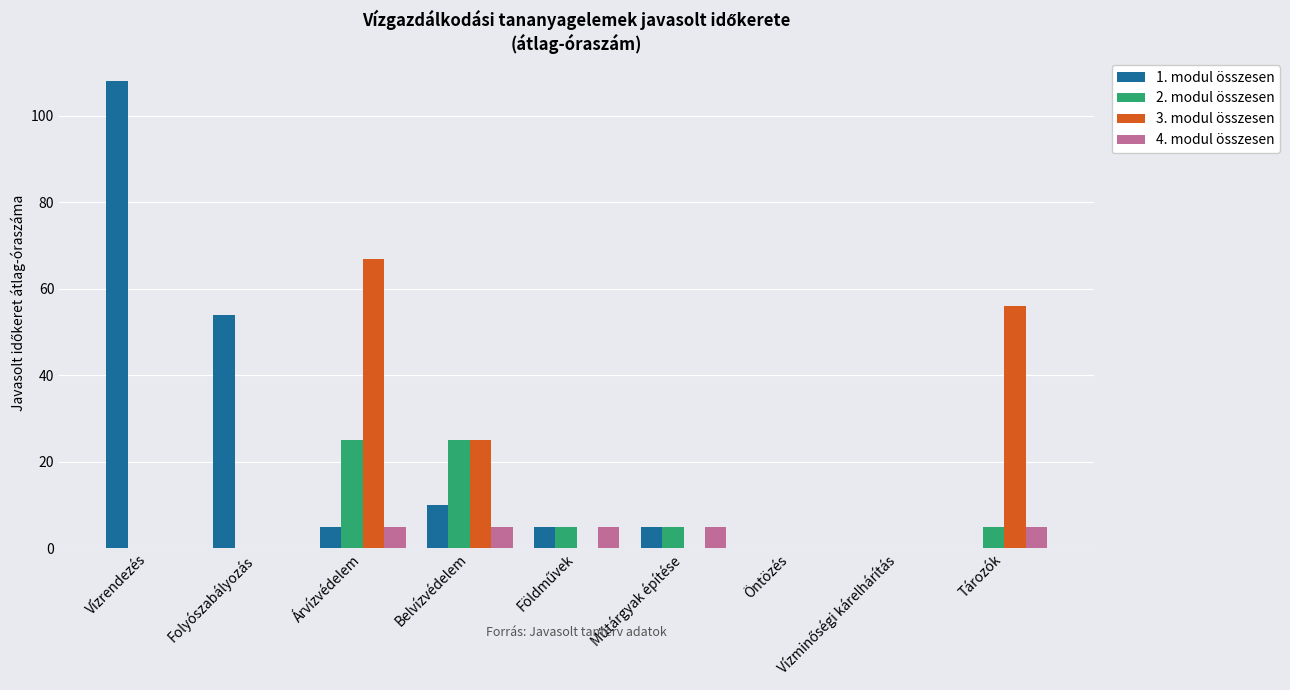

The value of 3. modul összesen at Árvízvédelem is 67. True or false?

True